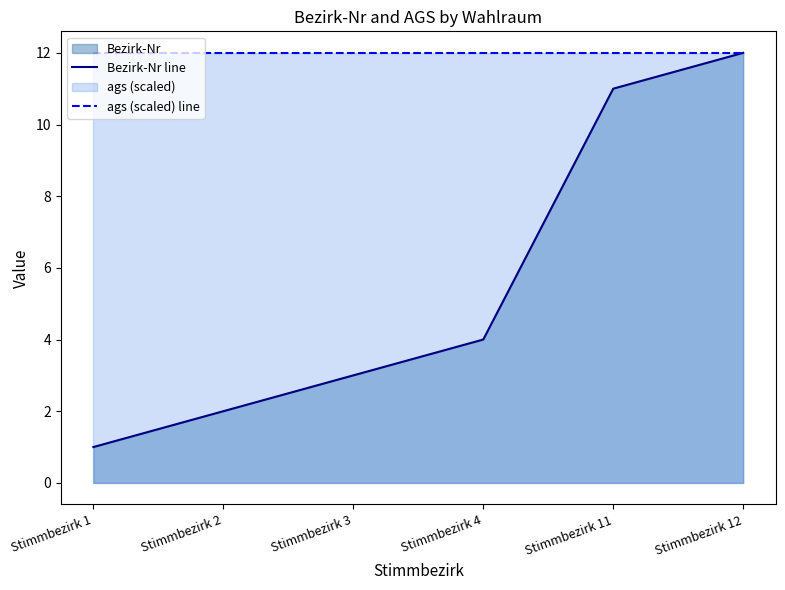

True or false: ags (scaled) line and Bezirk-Nr line cross at least once.

False